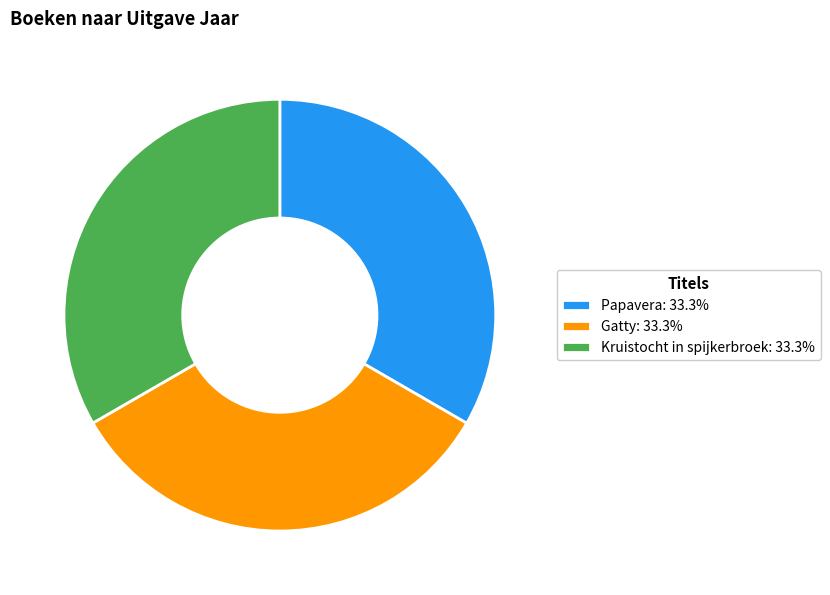

Count the number of slices in the pie.

3